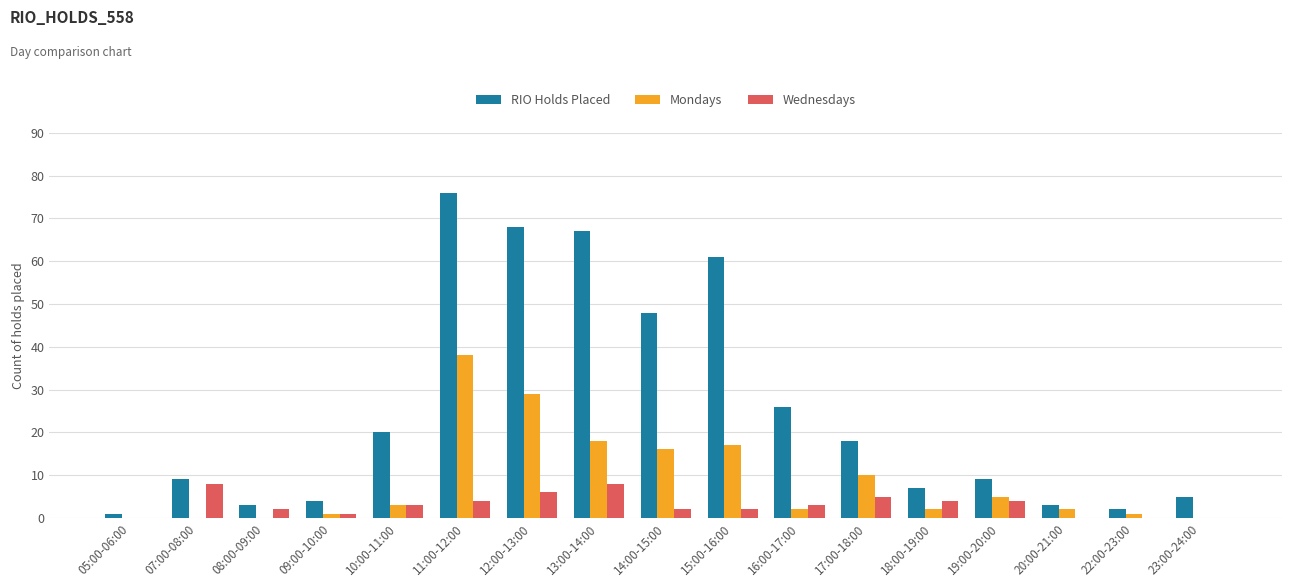

Are the bars horizontal?

No